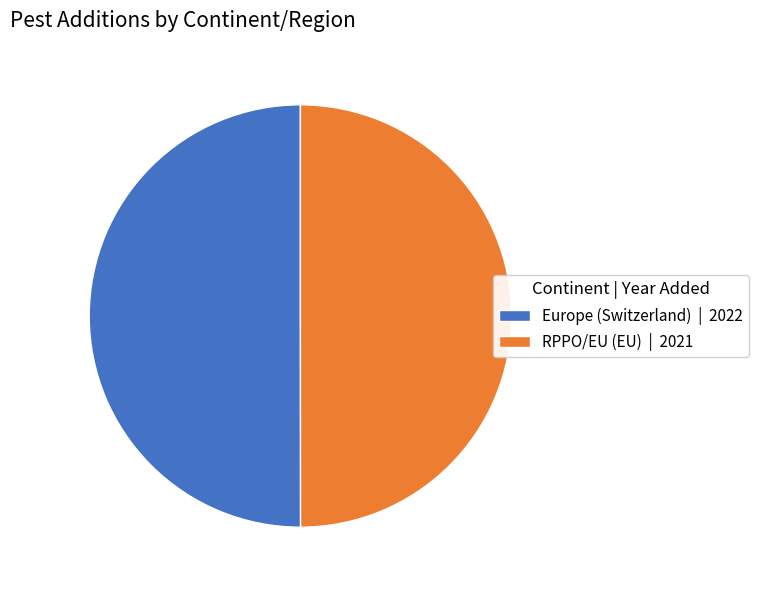

Count the number of slices in the pie.

2